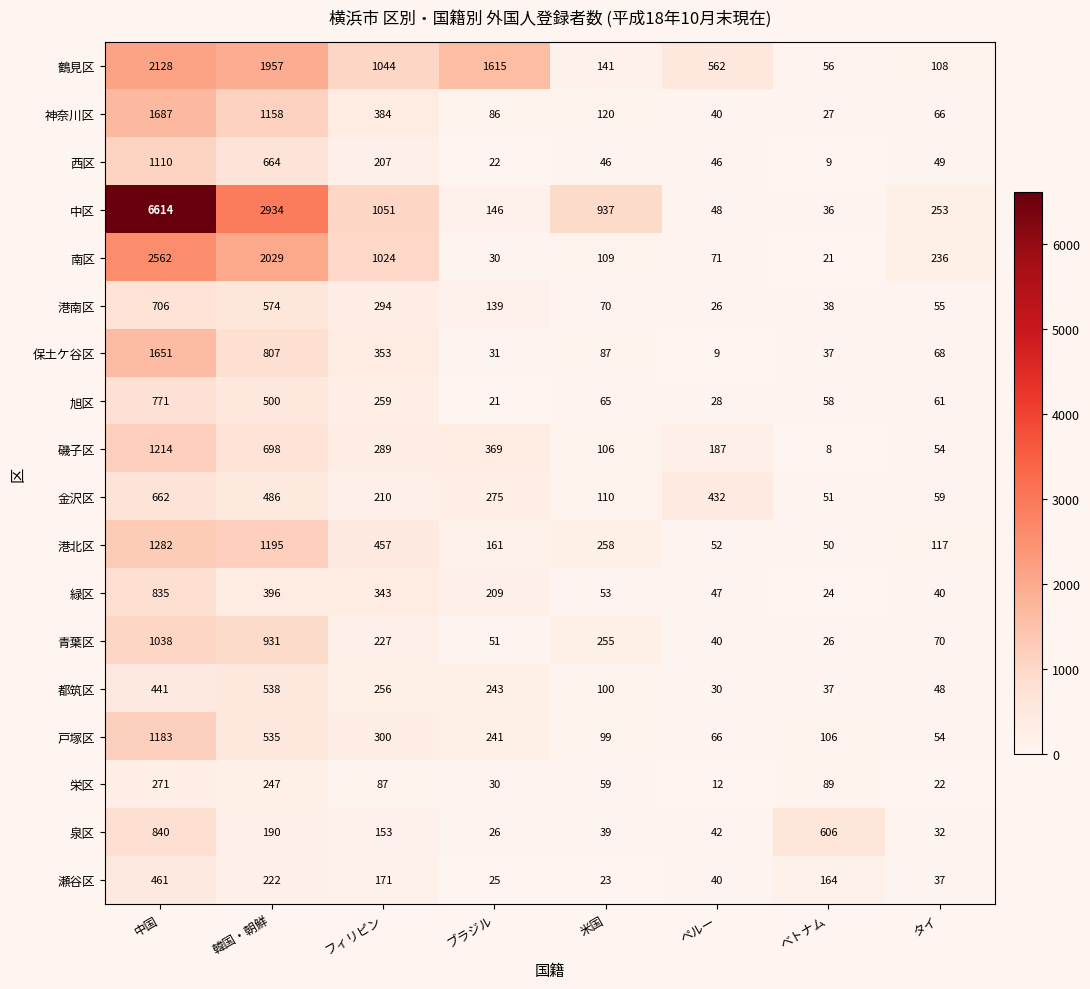

How many categories are shown in the chart?

8